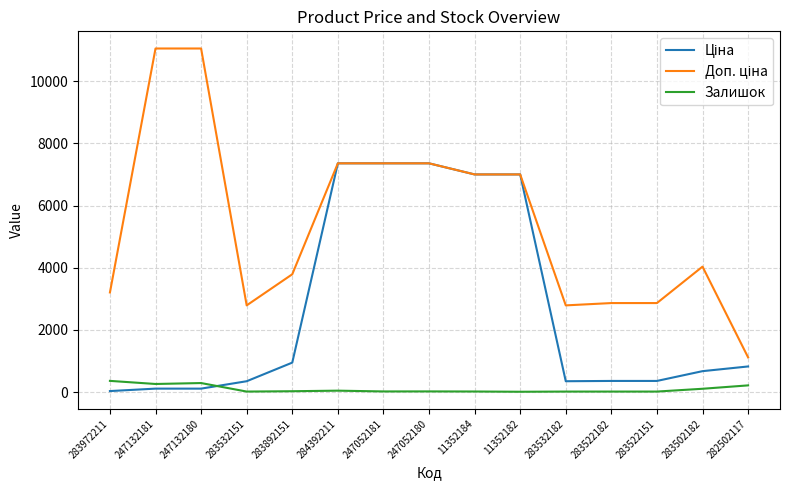

Is it true that Залишок equals 215.0 at 282502117?

True